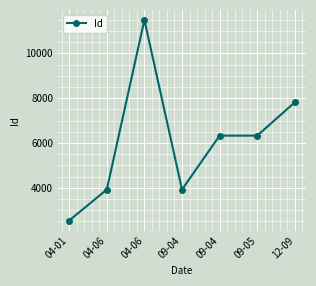

List the labels in order of value, smallest first.

04-01, 04-06, 09-04, 09-04, 09-05, 12-09, 04-06